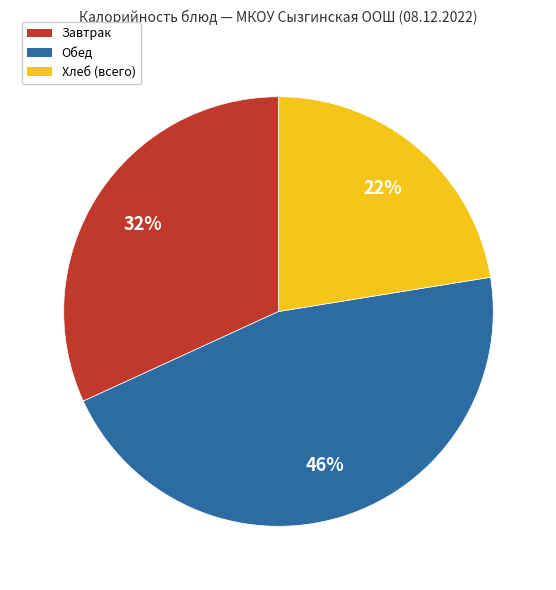

Does any single category account for the majority?

No